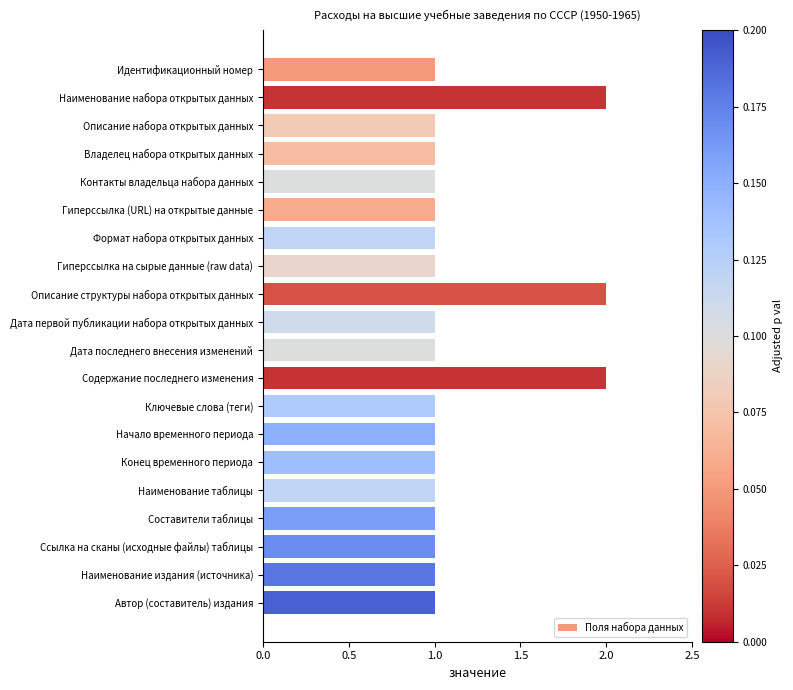

What is the difference between the second highest and second lowest values?

1